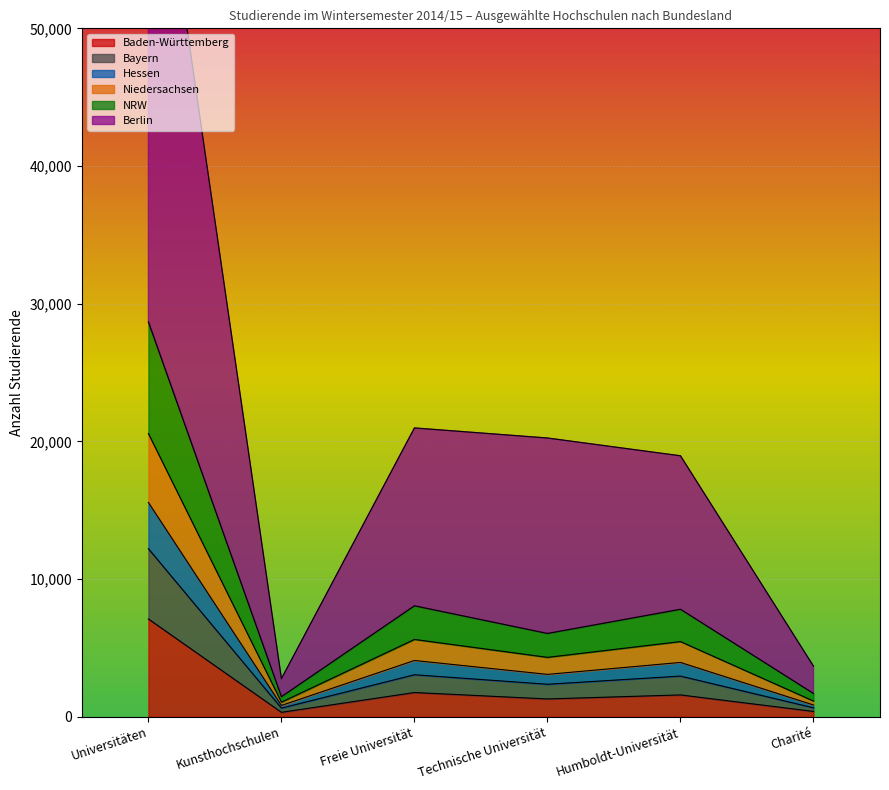

Is it true that Baden-Württemberg equals 1295 at Technische Universität?

True